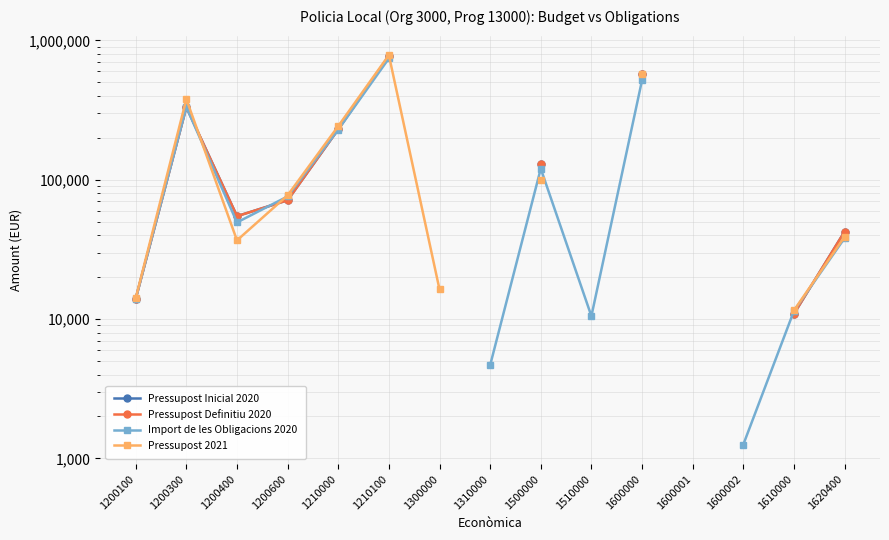

Is the value of Import de les Obligacions 2020 at 1620400 greater than the value of Pressupost 2021 at 1600001?

No